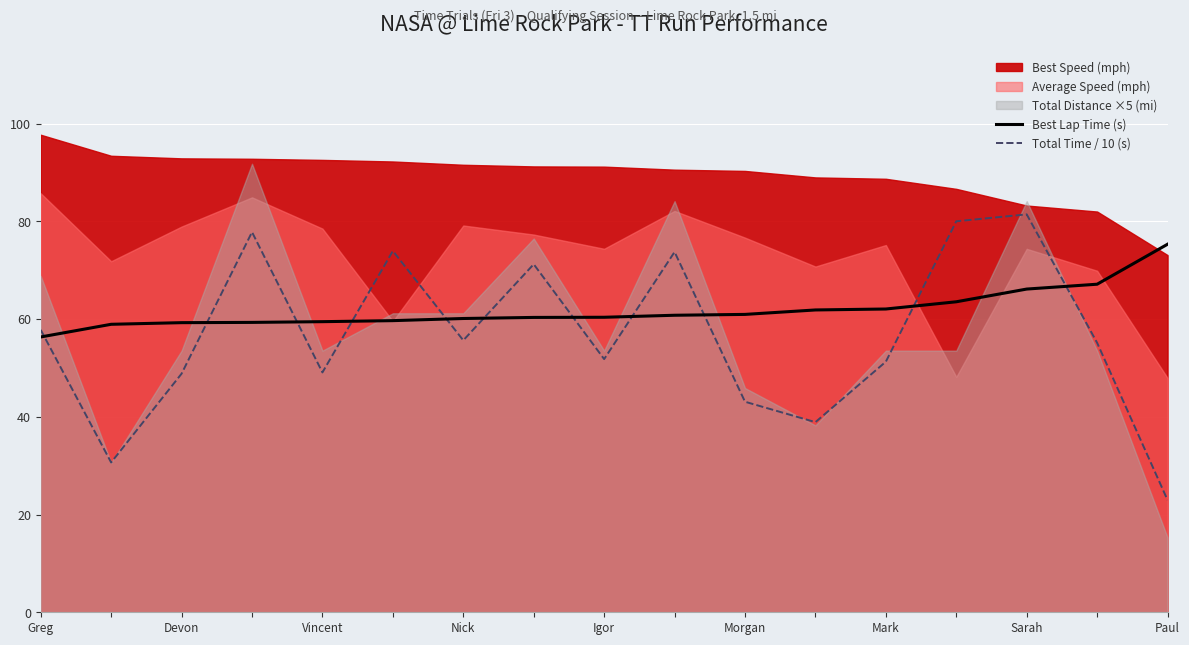

The Best Lap Time (s) series shows 92.6 at Sarah. True or false?

False